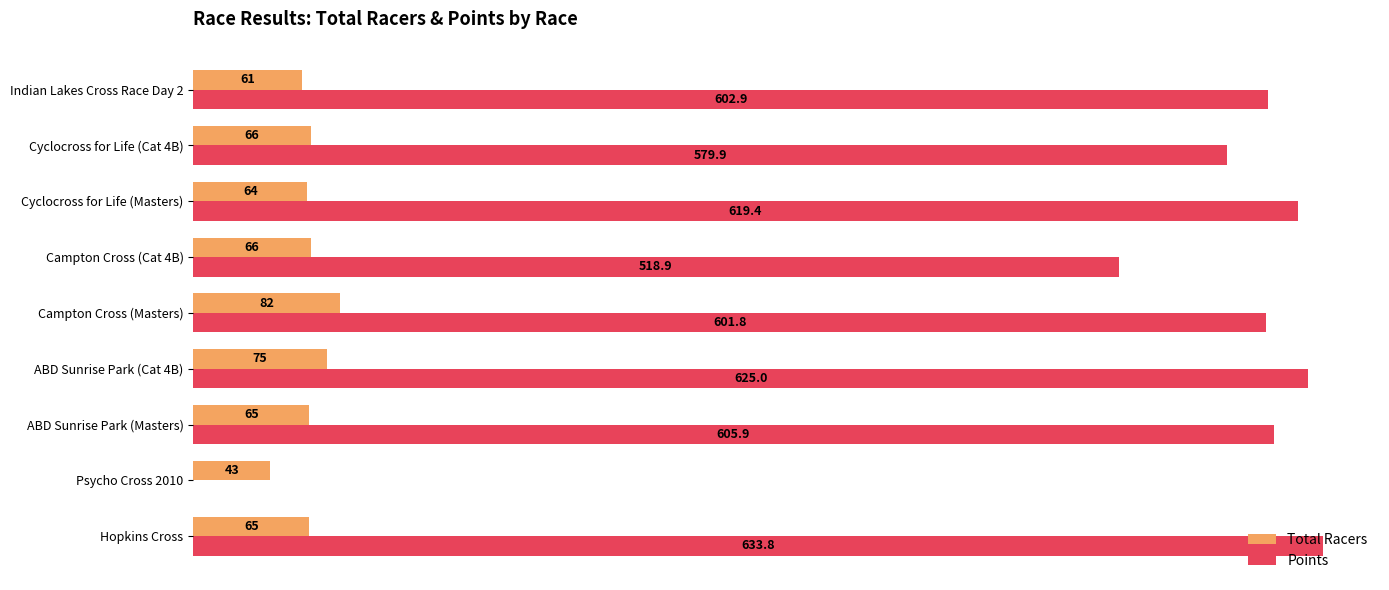

Between Campton Cross (Cat 4B) and Indian Lakes Cross Race Day 2, which series saw the biggest shift?

Points